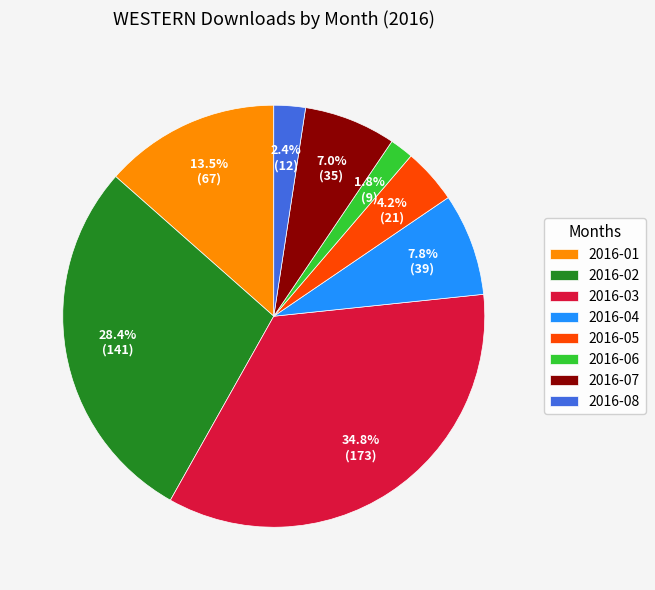

What is the largest slice in the pie chart?

2016-03